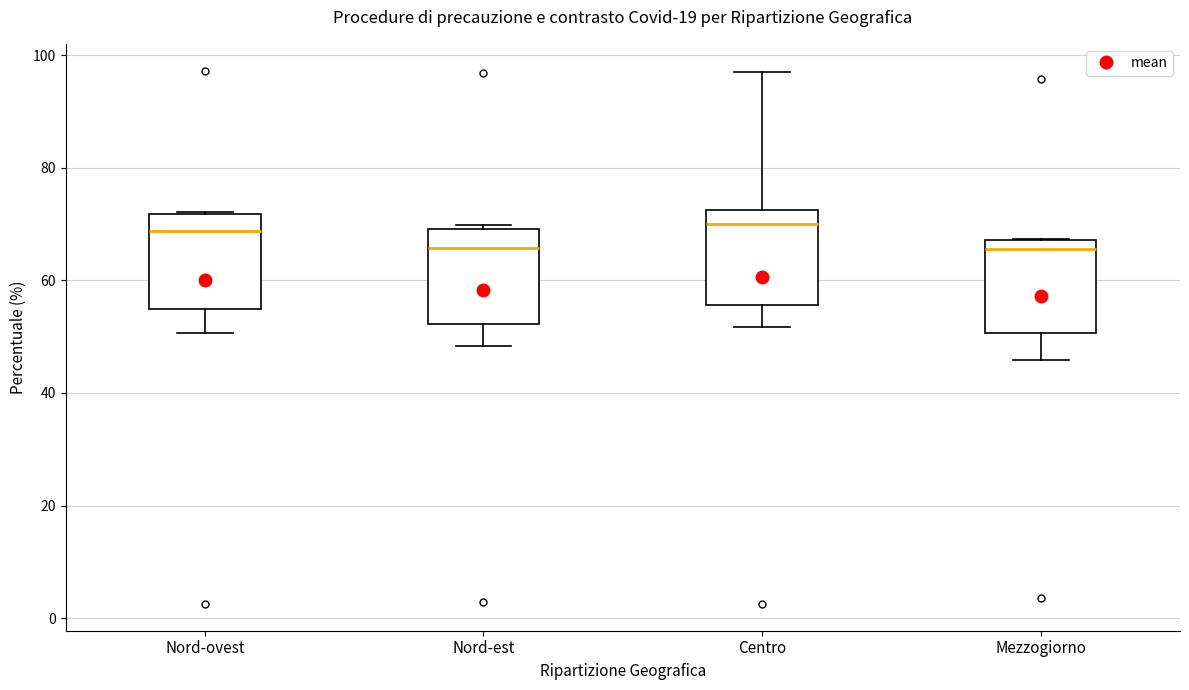

Reading left to right, transcribe this box plot: for each box, give where its median line is, the range the box spans, and where its two whiskers end, as read against the y-axis. The values are not printed on the chart, so give them approximately, as read against the axis.

Nord-ovest: median 68, box 54 to 72, whiskers 50 to 72
Nord-est: median 66, box 52 to 70, whiskers 48 to 70 (just above the box's upper edge)
Centro: median 70, box 56 to 72, whiskers 52 to 98
Mezzogiorno: median 66, box 50 to 68, whiskers 46 to 68